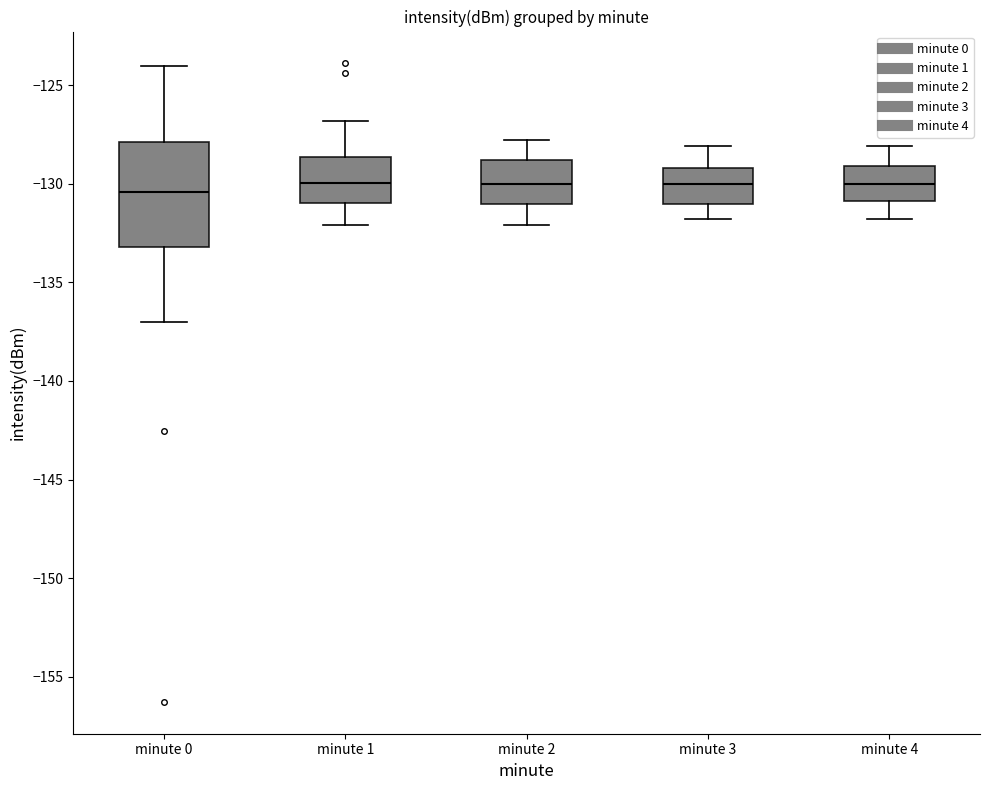

Where does the lower whisker of the box for minute 4 end on the y-axis? The values are not printed on the chart, so give them approximately, as read against the axis.

-132.0